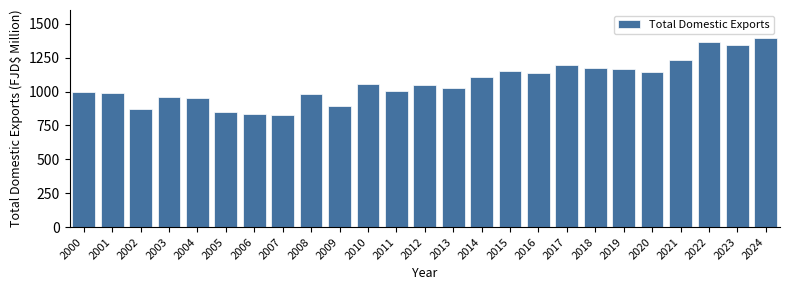

Between 2006 and 2000, which is larger?

2000